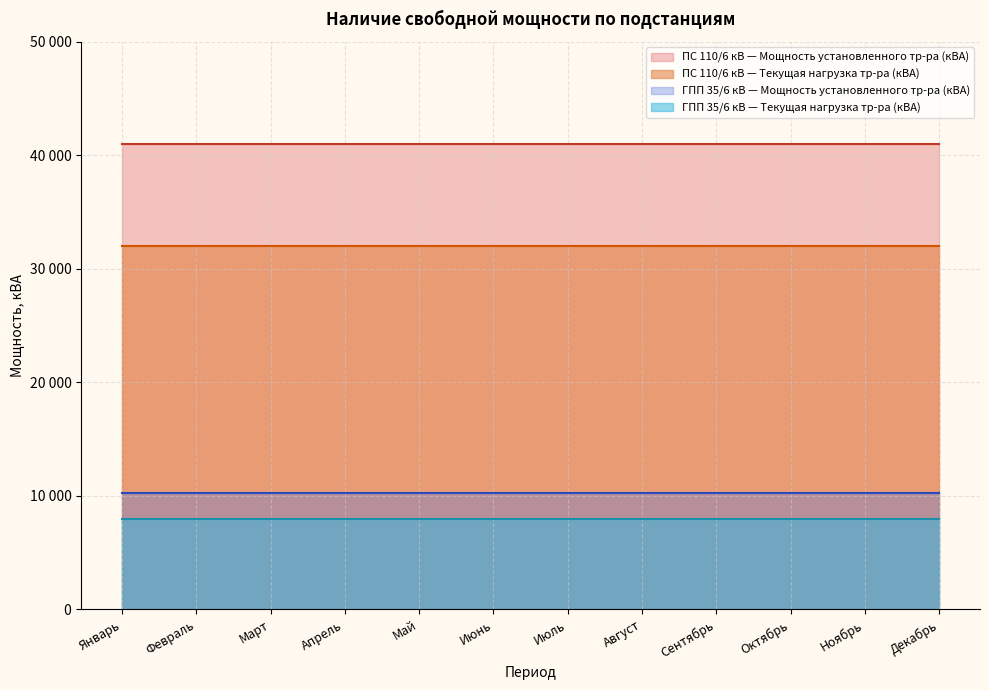

Does the chart have visible grid lines?

Yes